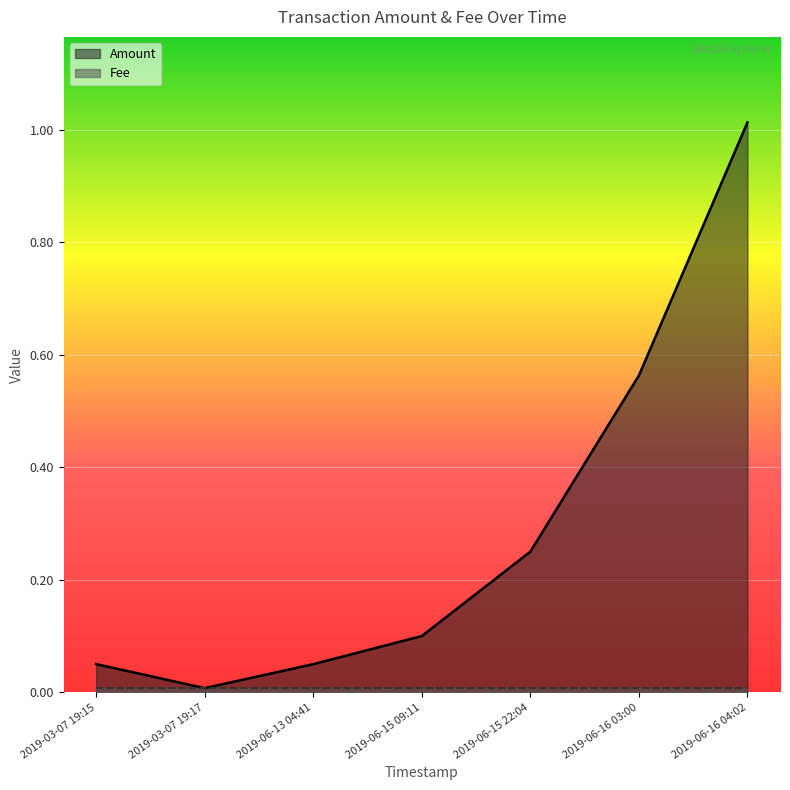

The value of Amount at 2019-06-16 03:00 is 0.6. True or false?

True